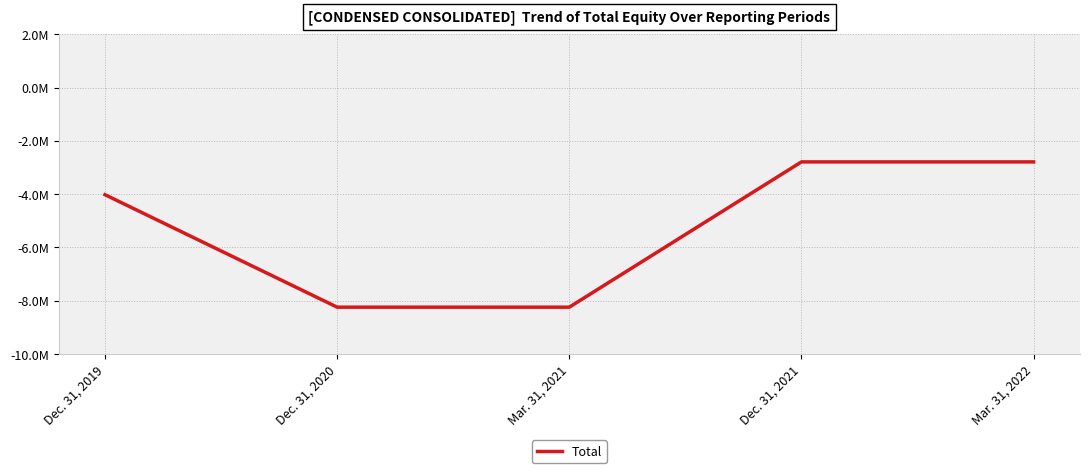

True or false: there are more than 1 points higher than both neighbors.

False